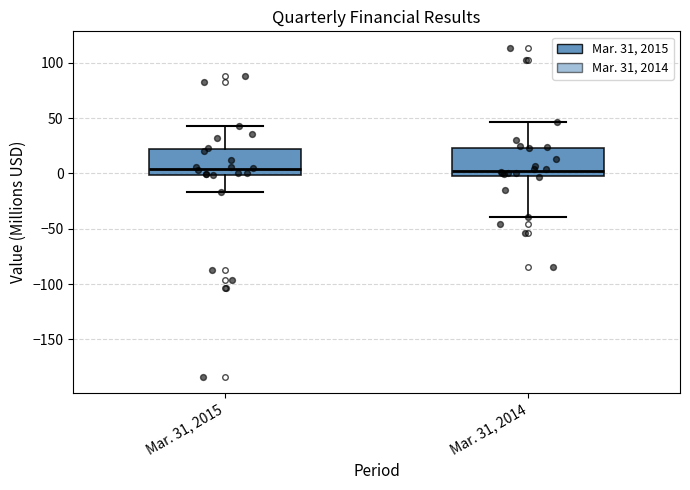

Where is the upper edge of the box for Mar. 31, 2014 on the y-axis? The values are not printed on the chart, so give them approximately, as read against the axis.

25